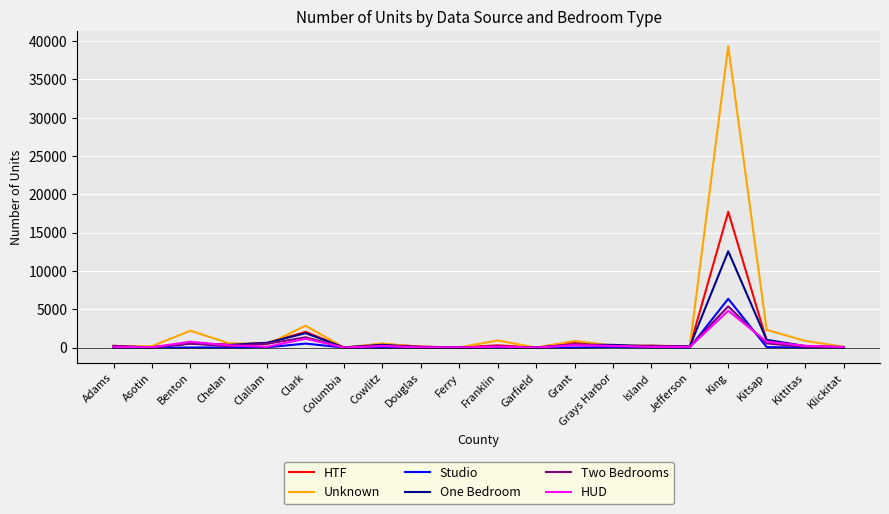

Is this an area chart (filled region under the line)?

No